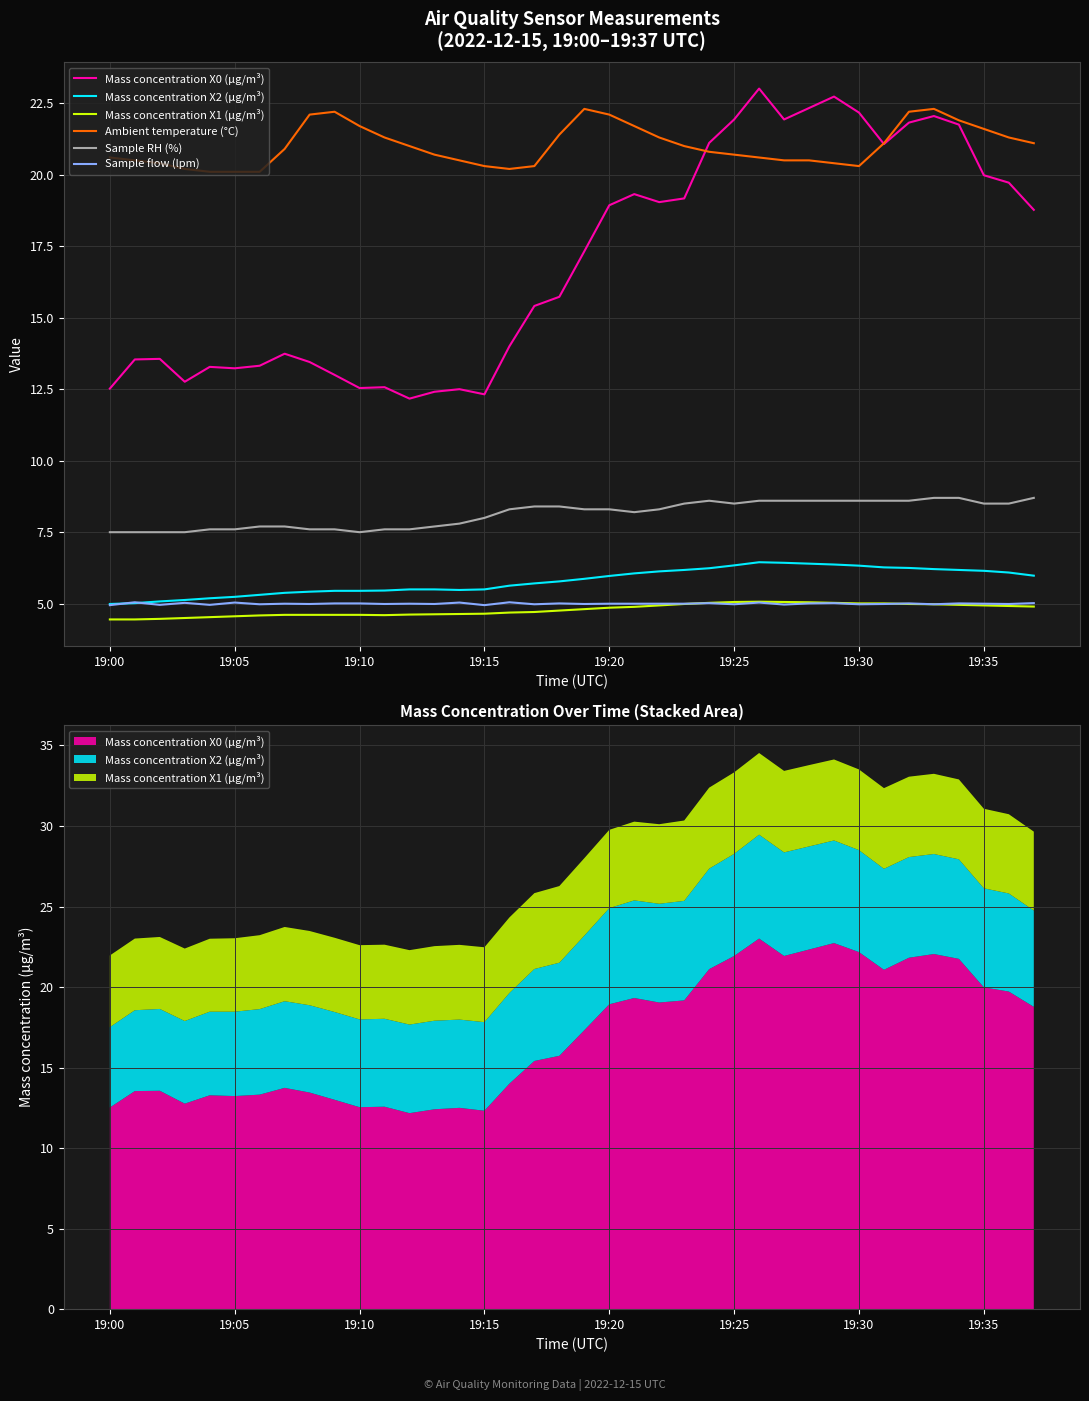

What is the value of the Mass concentration X1 (μg/m³) point at the 21st from the left?

4.9